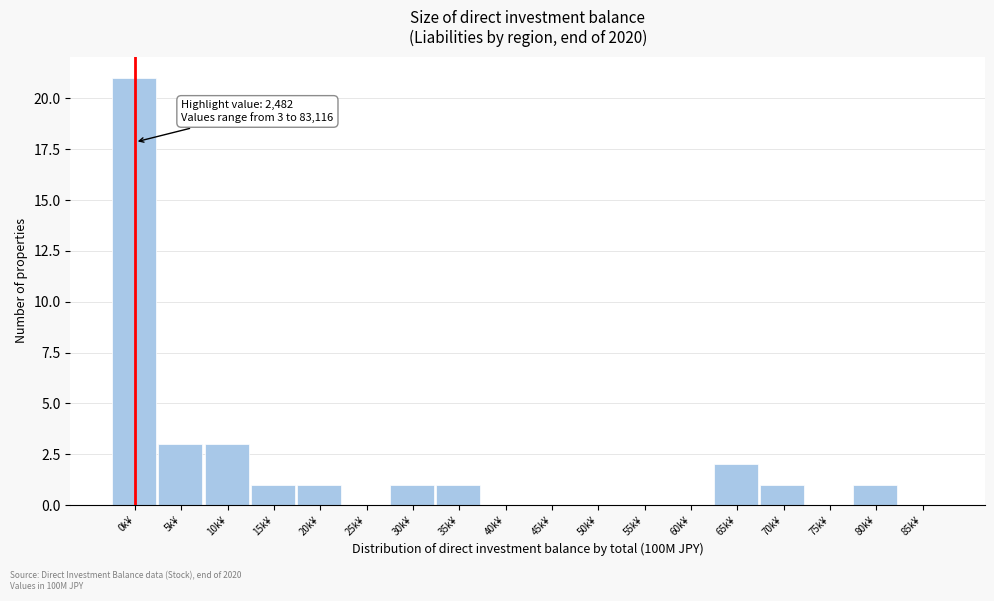

Reading left to right, transcribe all the data shown in this chart.

0k¥=21	5k¥=3	10k¥=3	15k¥=1	20k¥=1	25k¥=0	30k¥=1	35k¥=1	40k¥=0	45k¥=0	50k¥=0	55k¥=0	60k¥=0	65k¥=2	70k¥=1	75k¥=0	80k¥=1	85k¥=0